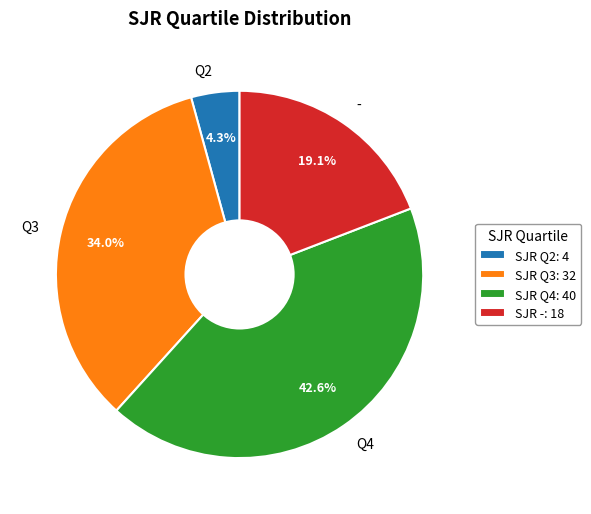

Is there a majority slice in this chart?

No